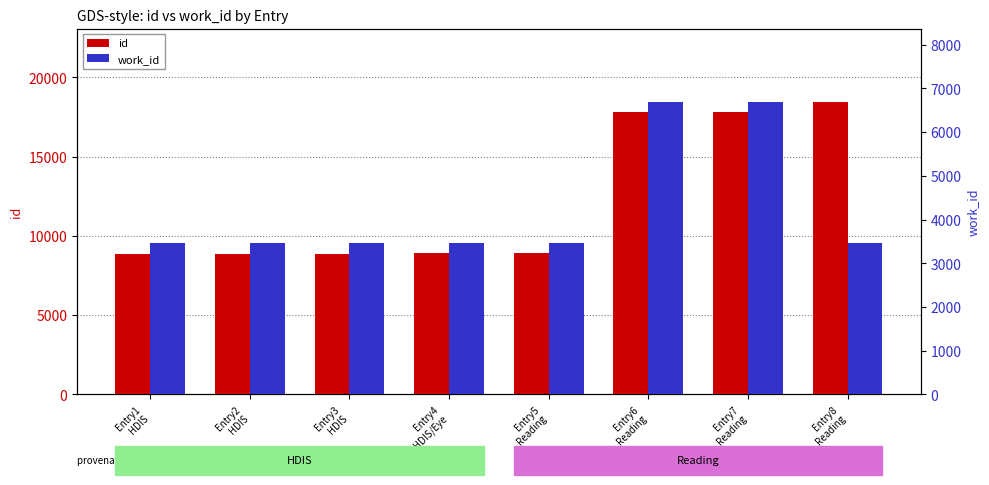

What is the total value across all series at Entry5
Reading?

12401